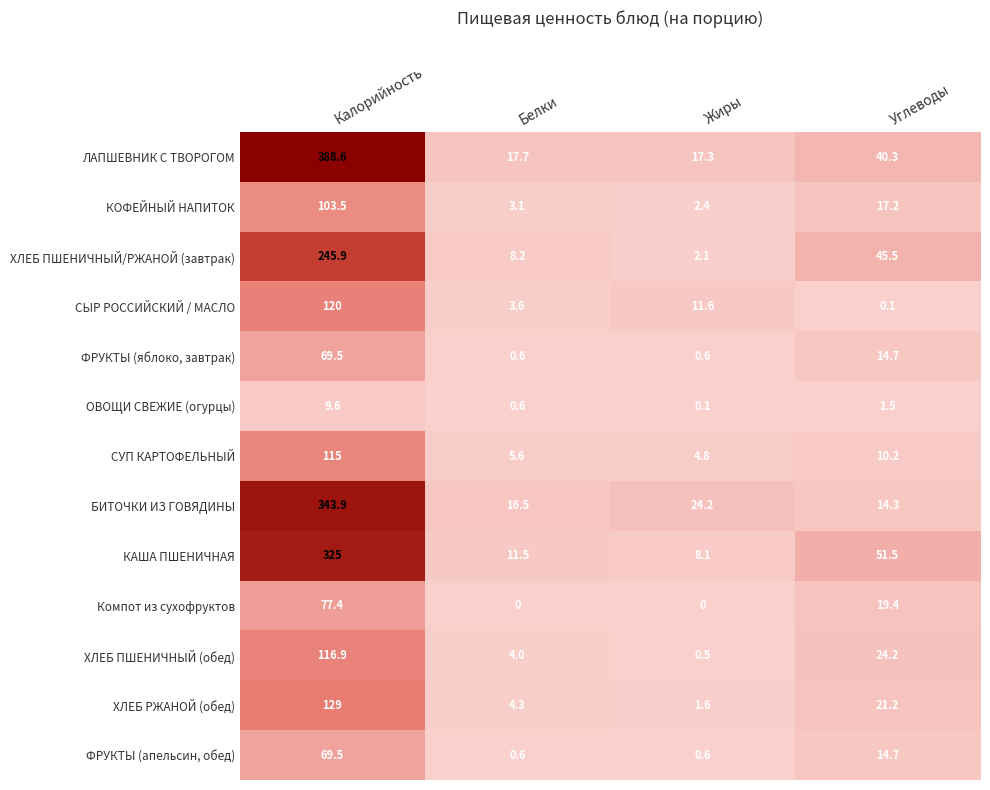

What value does the СУП КАРТОФЕЛЬНЫЙ series have at Калорийность?

115.0